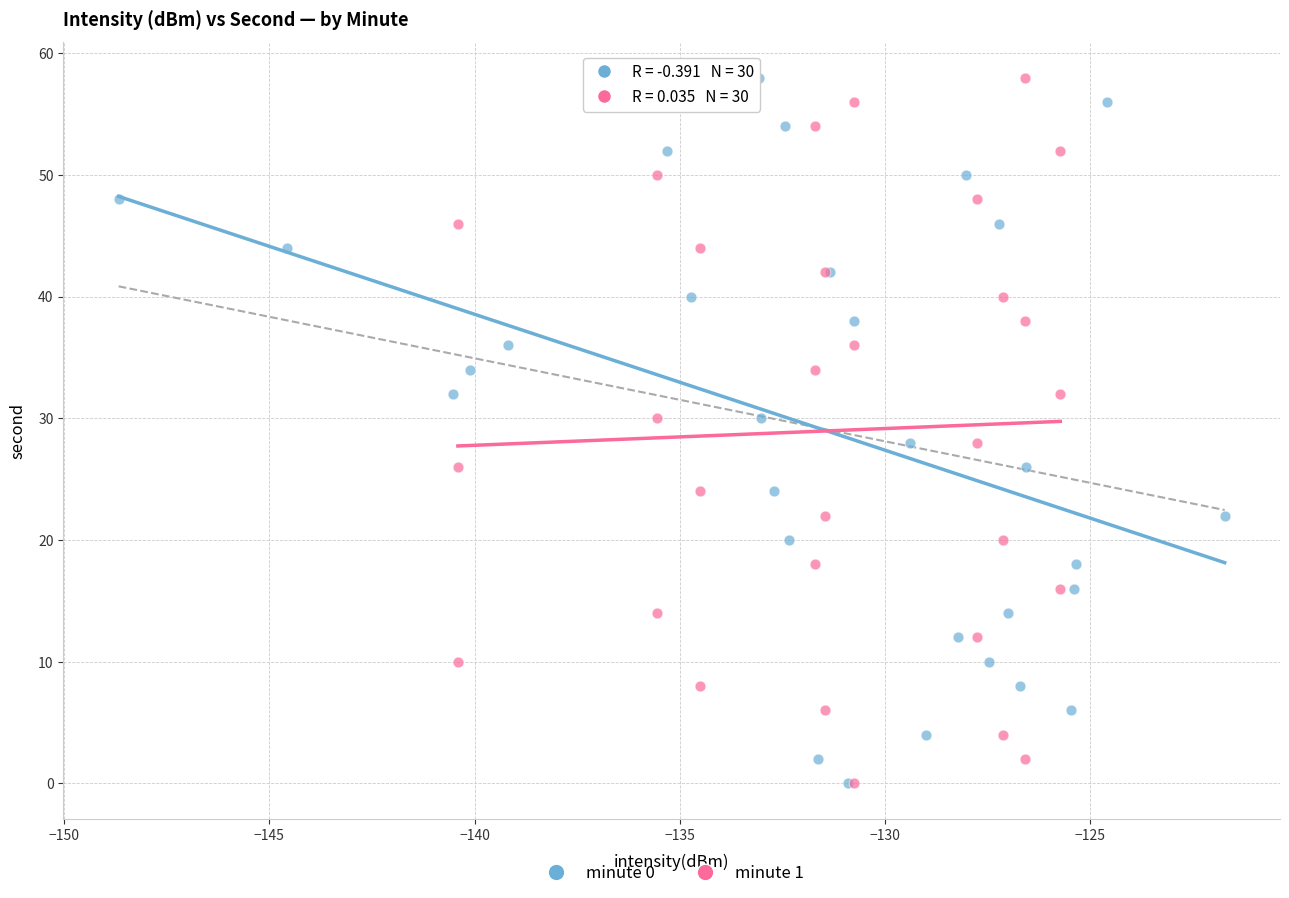

What are all the series names shown in the legend?

minute 0, minute 1